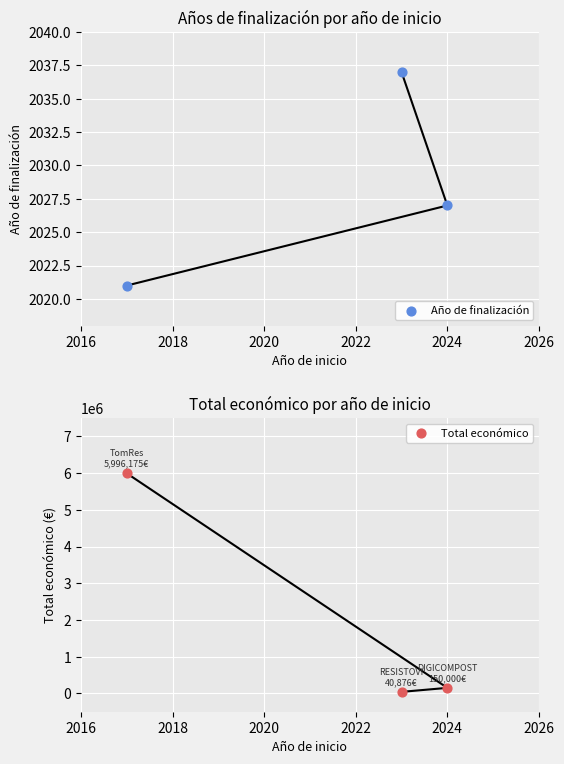

Is the value of Año de finalización at 2020 greater than the value of Total económico at 2020?

No